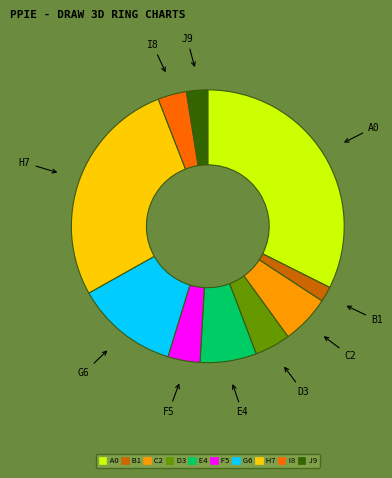

Is there any slice that represents more than half of the pie?

No